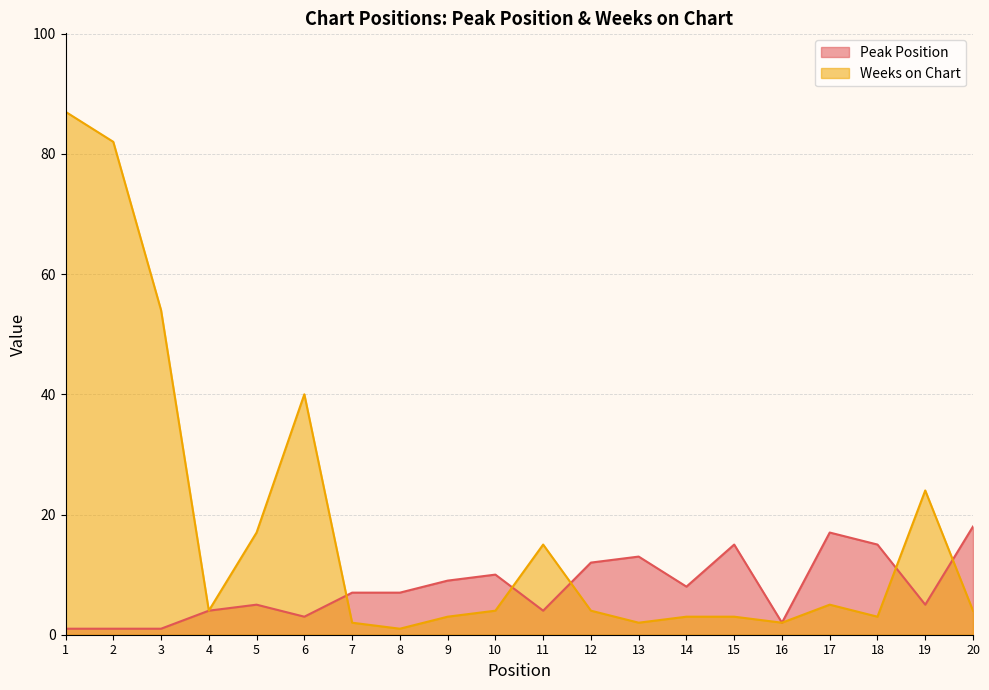

True or false: Peak Position and Weeks on Chart cross at least once.

True